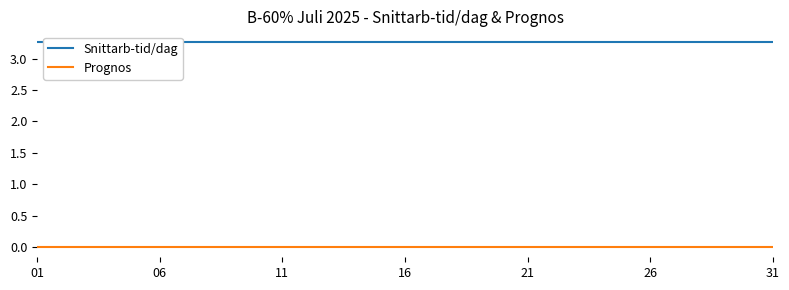

Reading left to right, what are all the values shown in this chart?

Snittarb-tid/dag: 3.3	3.3	3.3	3.3	3.3	3.3	3.3	3.3	3.3	3.3	3.3	3.3	3.3	3.3	3.3	3.3	3.3	3.3	3.3	3.3	3.3	3.3	3.3	3.3	3.3	3.3	3.3	3.3	3.3	3.3	3.3
Prognos: 0.0	0.0	0.0	0.0	0.0	0.0	0.0	0.0	0.0	0.0	0.0	0.0	0.0	0.0	0.0	0.0	0.0	0.0	0.0	0.0	0.0	0.0	0.0	0.0	0.0	0.0	0.0	0.0	0.0	0.0	0.0